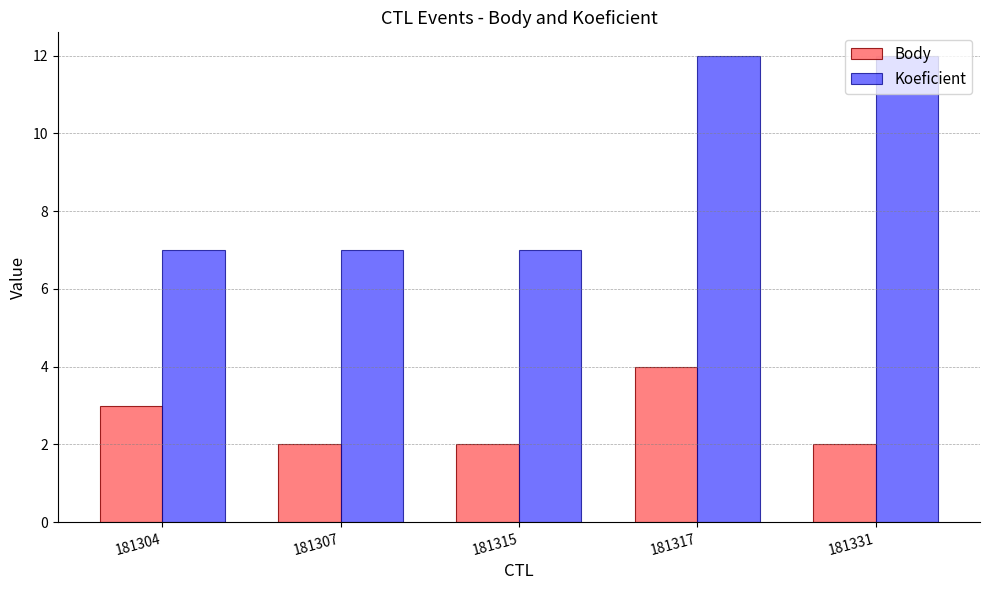

What is the difference between the second highest and second lowest values in the Body series?

1